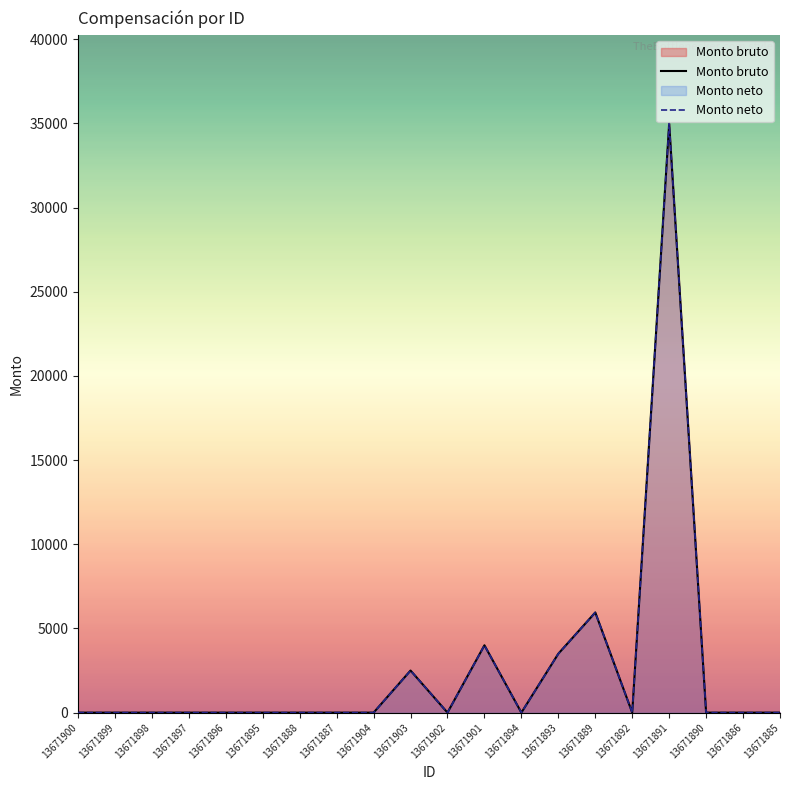

Which has a higher value, 13671892 or 13671896?

13671892